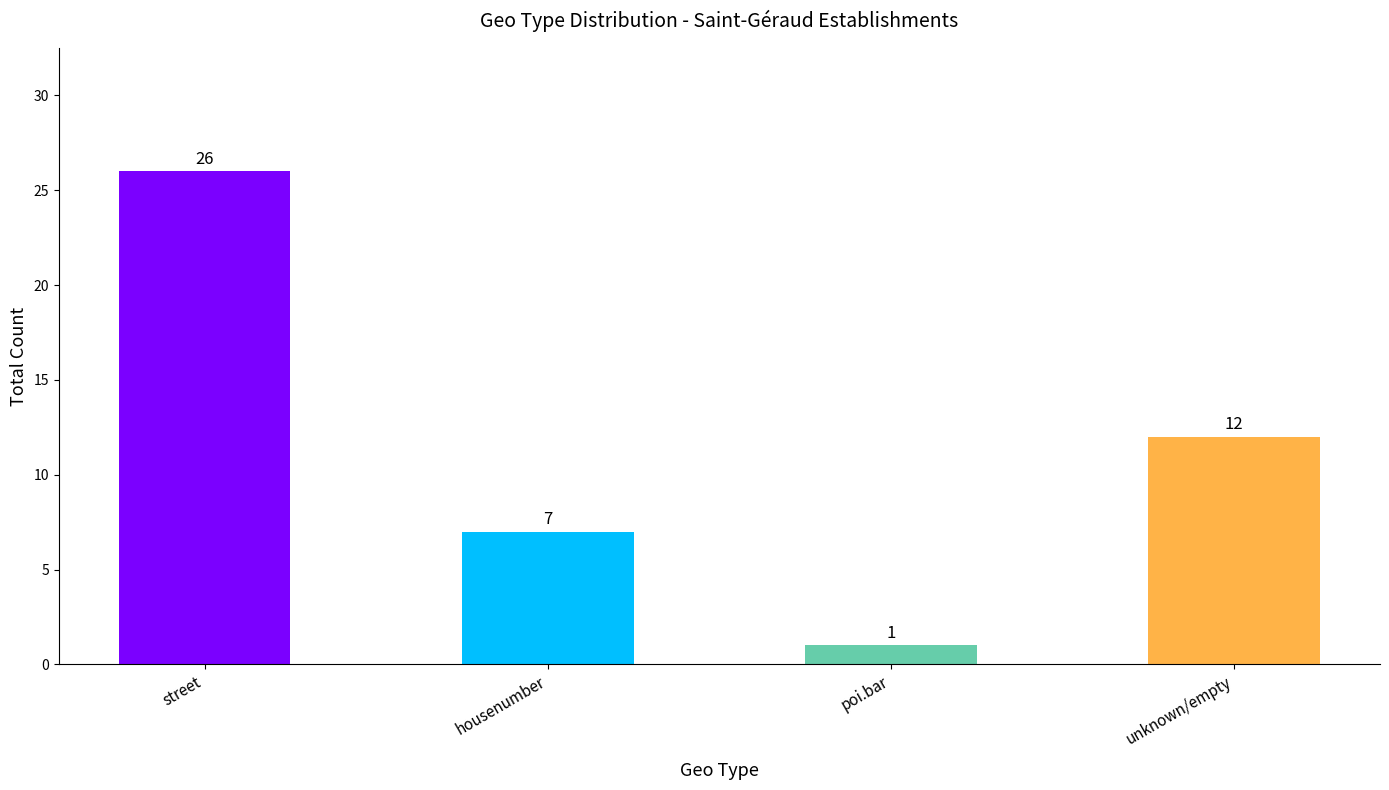

Does the chart contain any negative values?

No